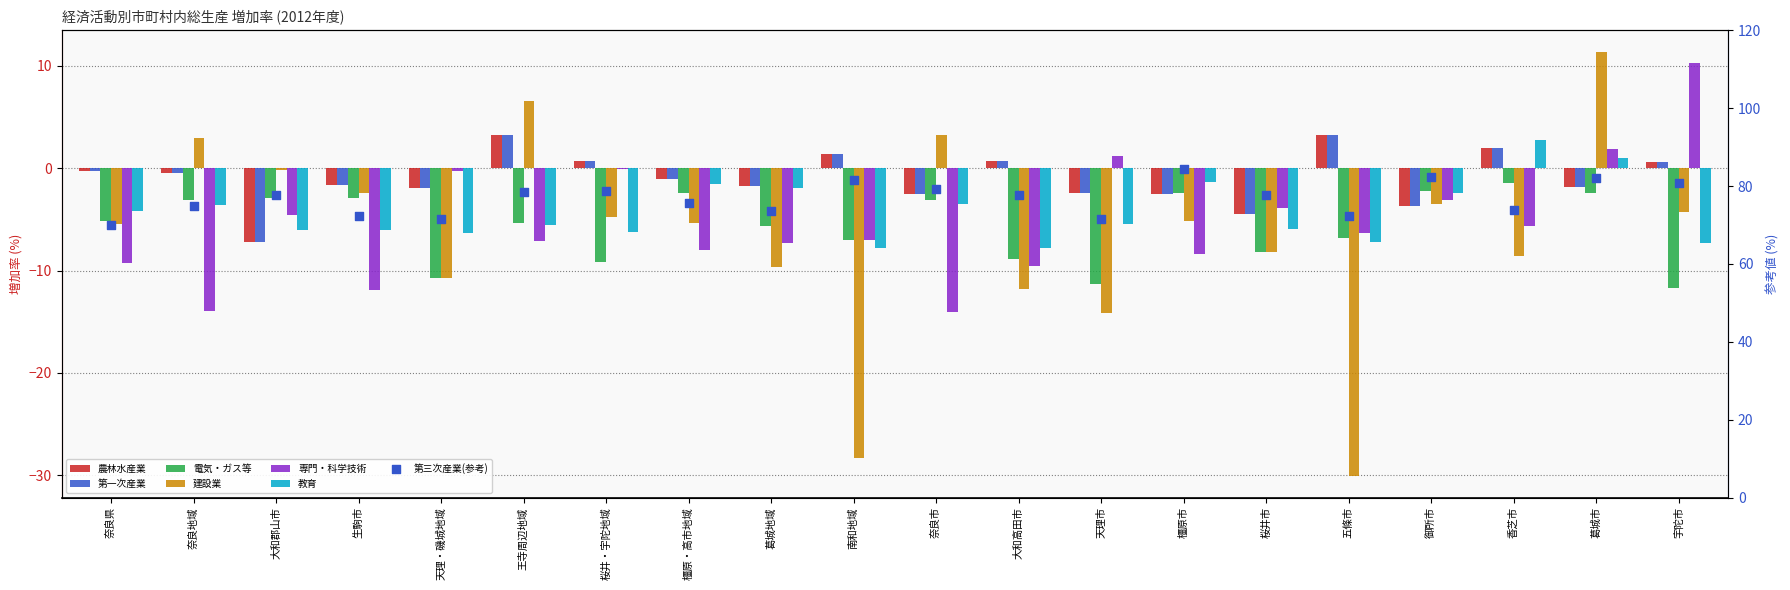

Is the value of 建設業 at 桜井市 greater than the value of 教育 at 天理市?

No